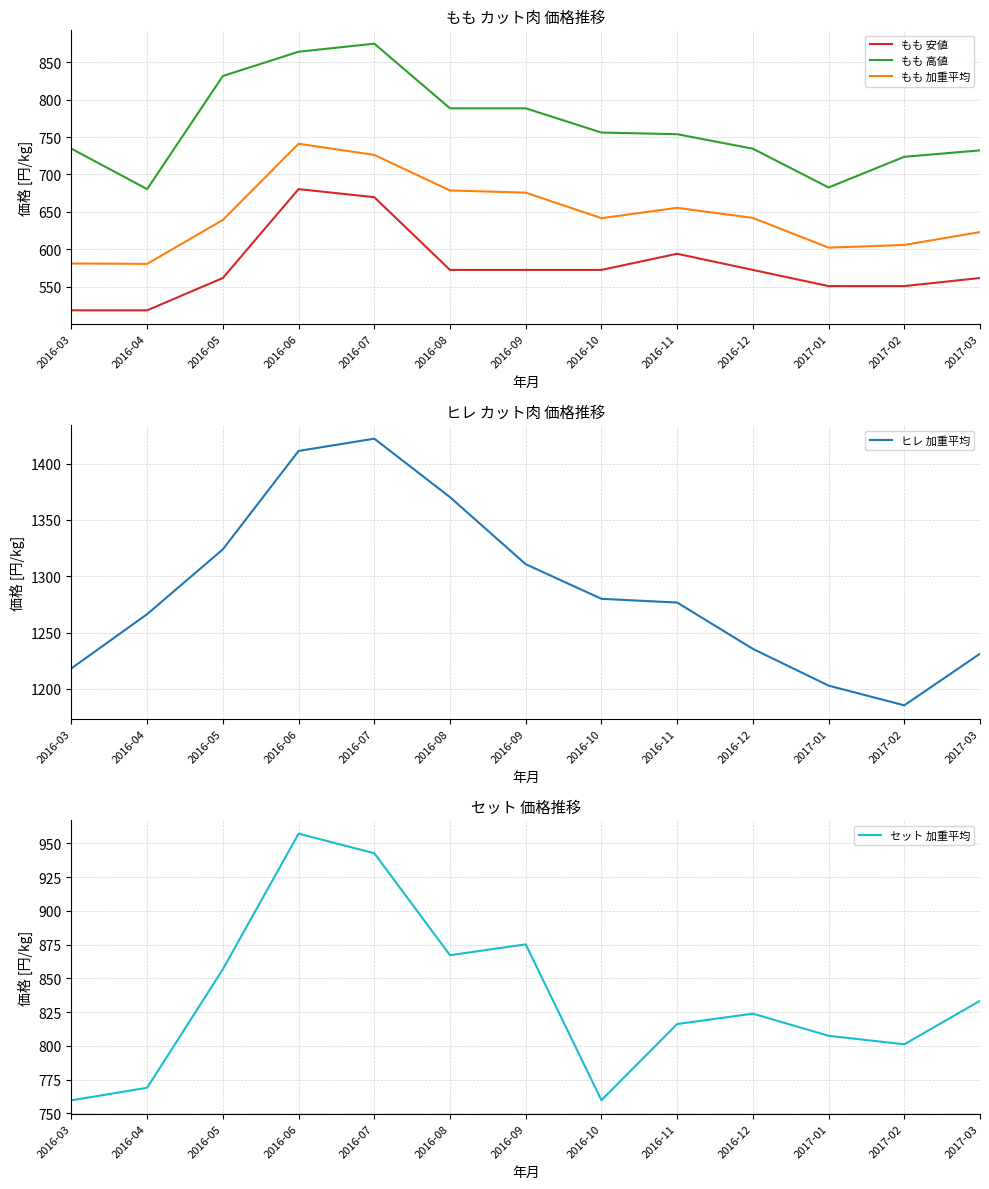

Rank the categories by もも 加重平均 value from lowest to highest.

2016-04, 2016-03, 2017-01, 2017-02, 2017-03, 2016-05, 2016-10, 2016-12, 2016-11, 2016-09, 2016-08, 2016-07, 2016-06